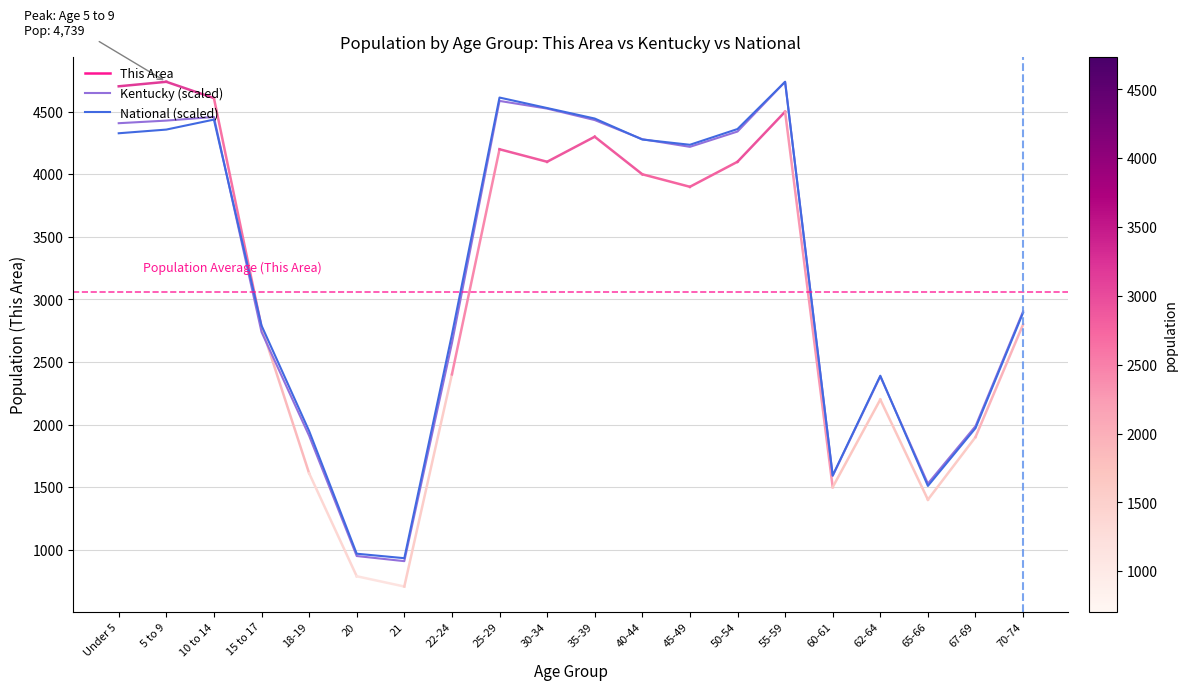

Count the number of categories in the chart.

20